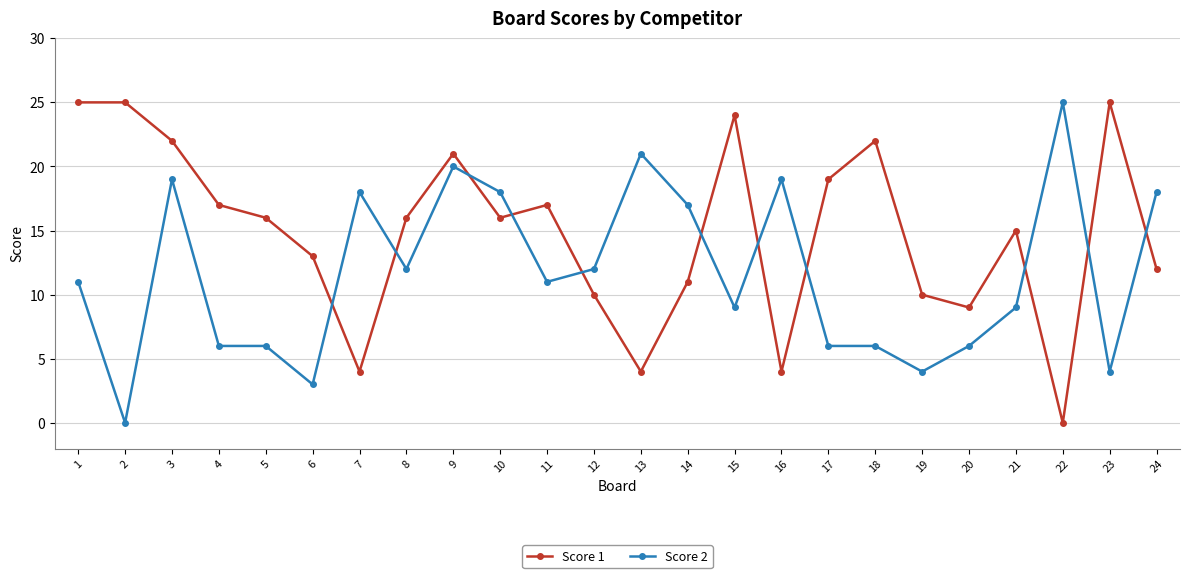

Is this an area chart (filled region under the line)?

No